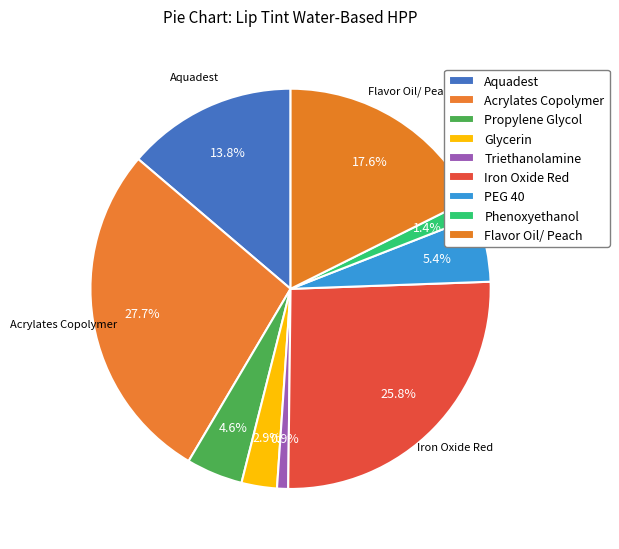

What is the ratio of the value at Flavor Oil/ Peach to the value at Iron Oxide Red?

0.7